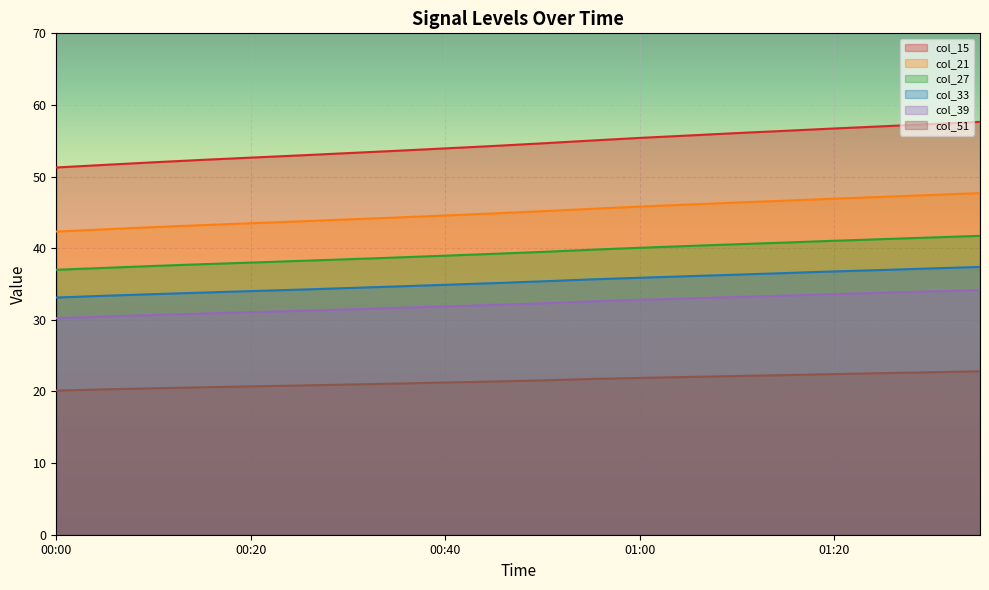

What is the minimum value shown in the chart?

20.1